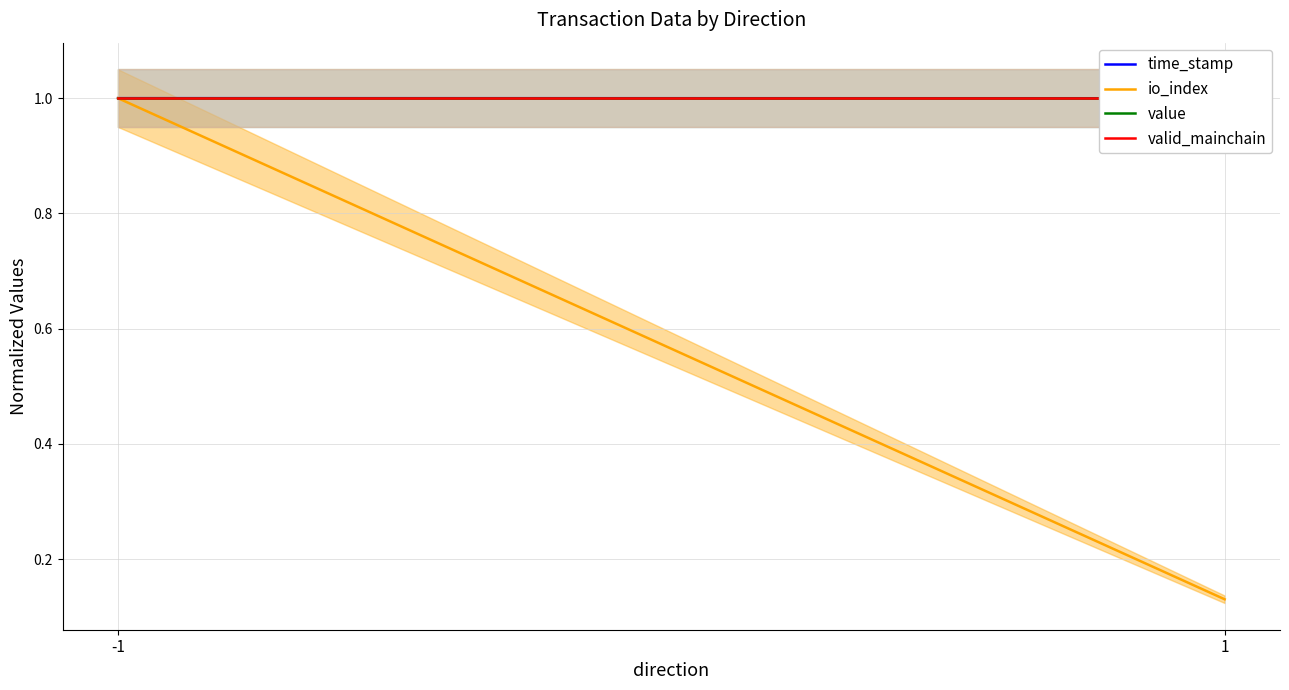

Does the chart have visible grid lines?

Yes